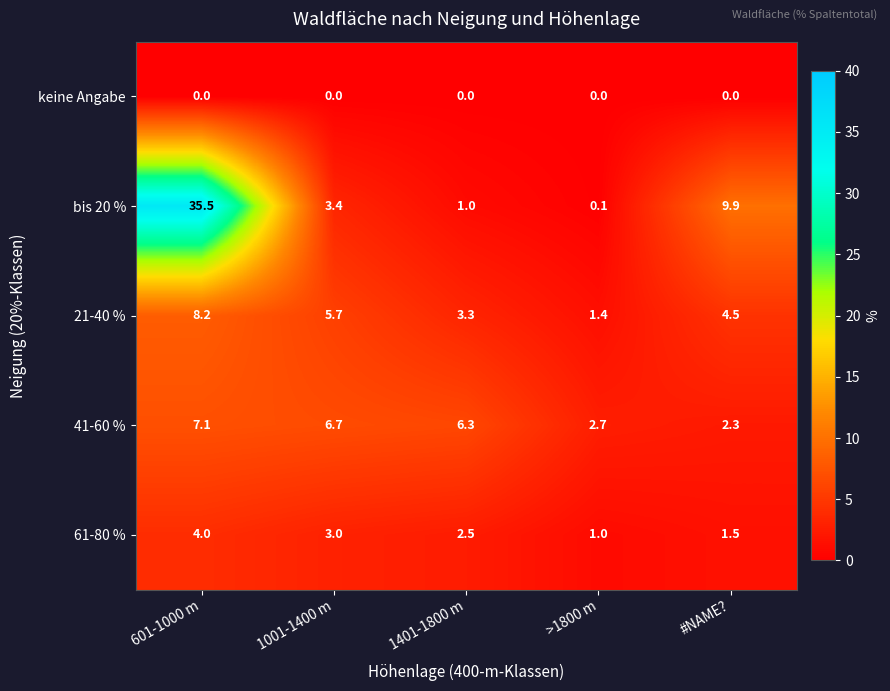

Reading left to right, list all the values displayed in this chart.

keine Angabe: 0.0	0.0	0.0	0.0	0.0
bis 20 %: 35.5	3.4	1.0	0.1	9.9
21-40 %: 8.2	5.7	3.3	1.4	4.5
41-60 %: 7.1	6.7	6.3	2.7	2.3
61-80 %: 4.0	3.0	2.5	1.0	1.5